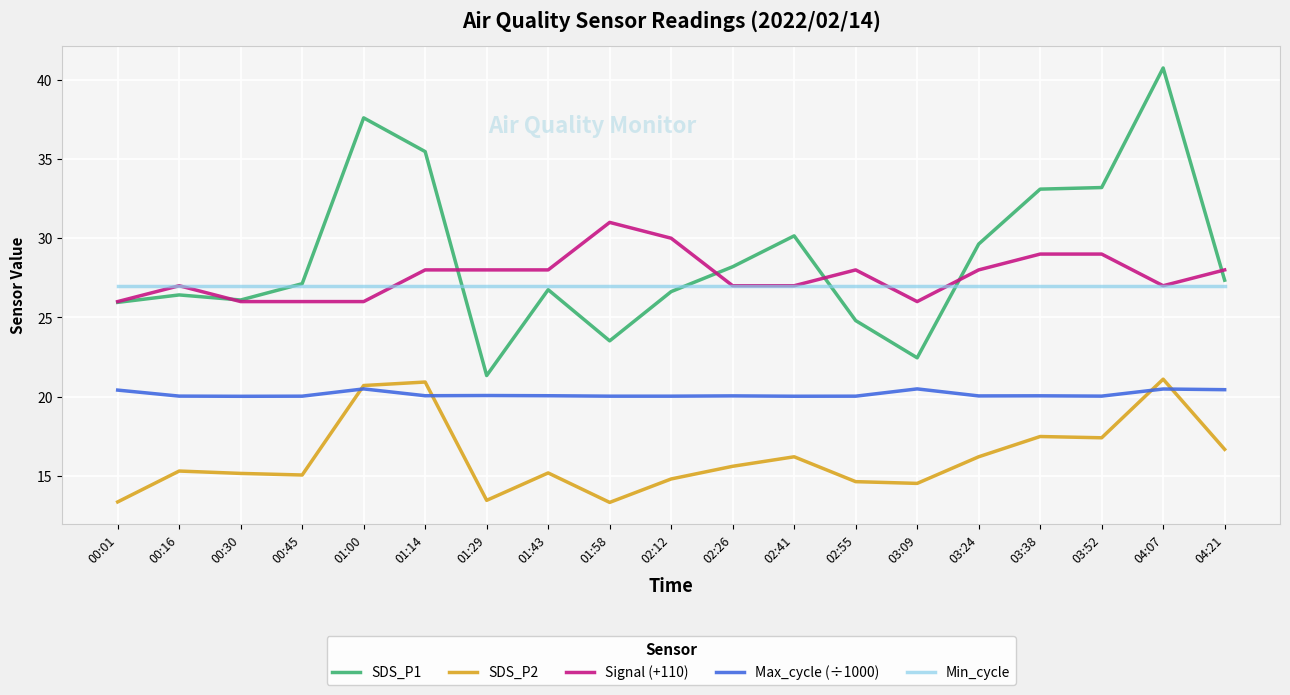

At how many categories does at least one series exceed 34?

3